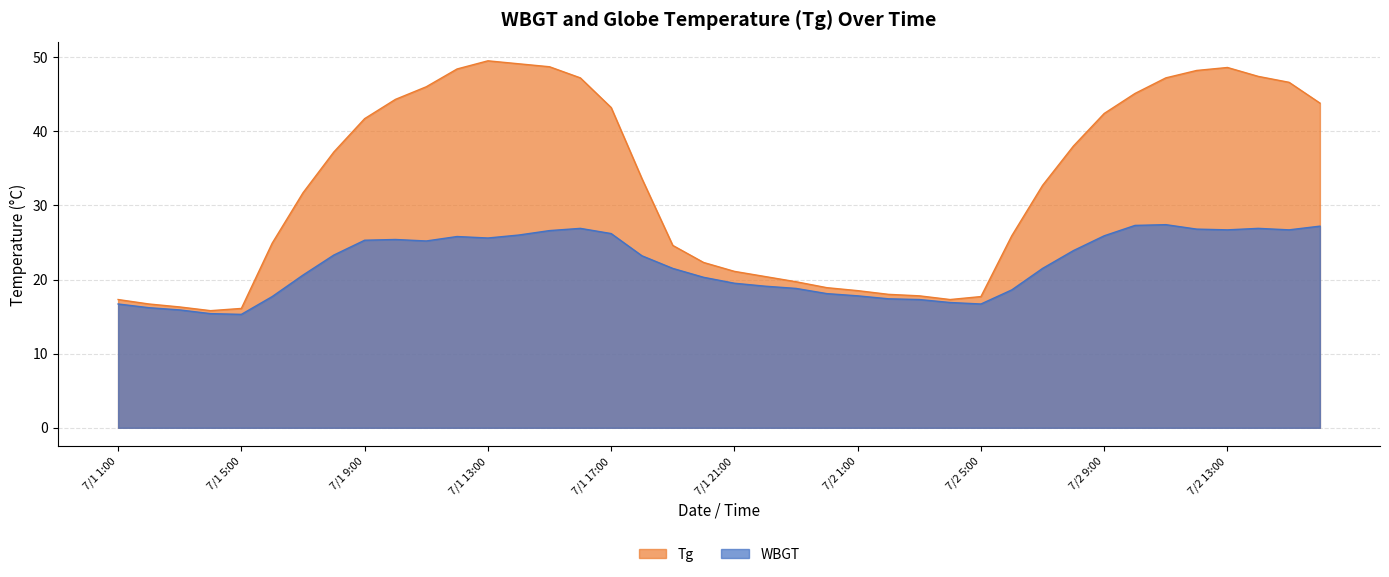

What is the total value across all series at 7/1 18:00?

56.8